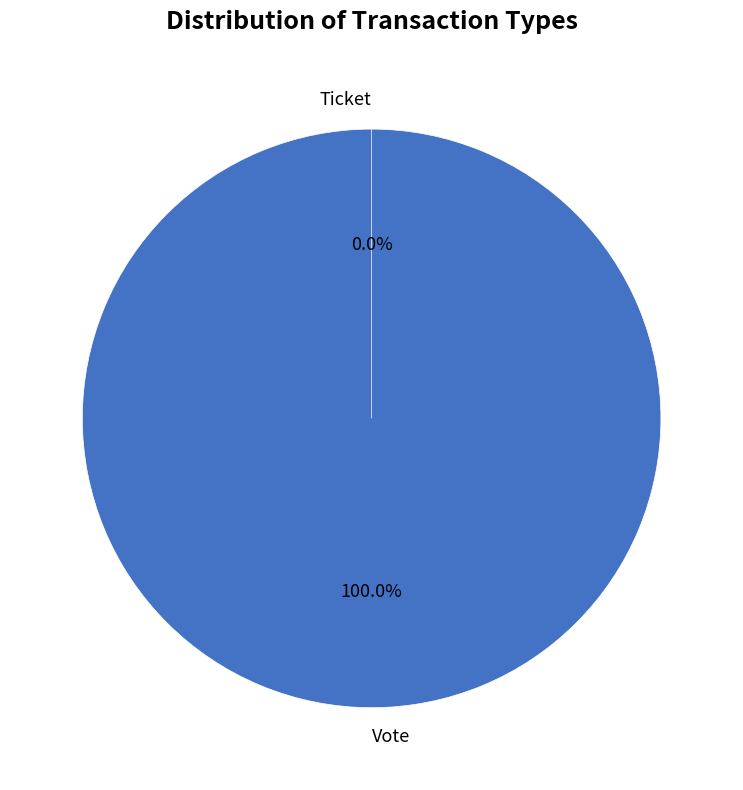

Does Ticket represent more than half of the total?

No